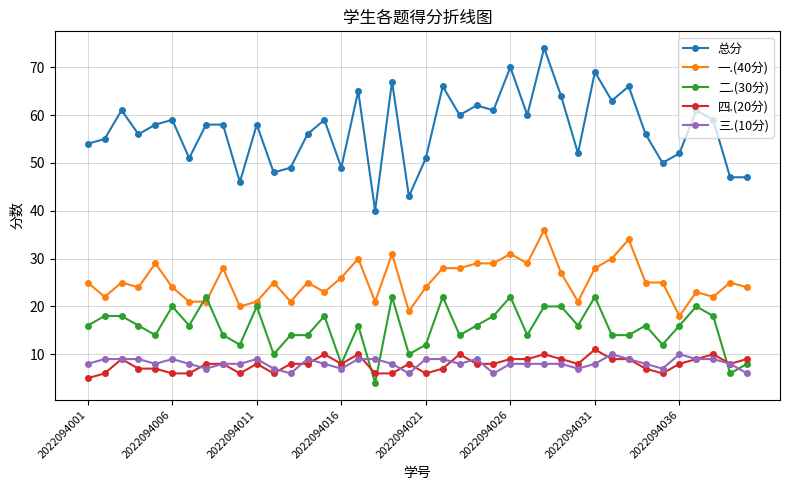

What is the minimum value shown in the chart?

4